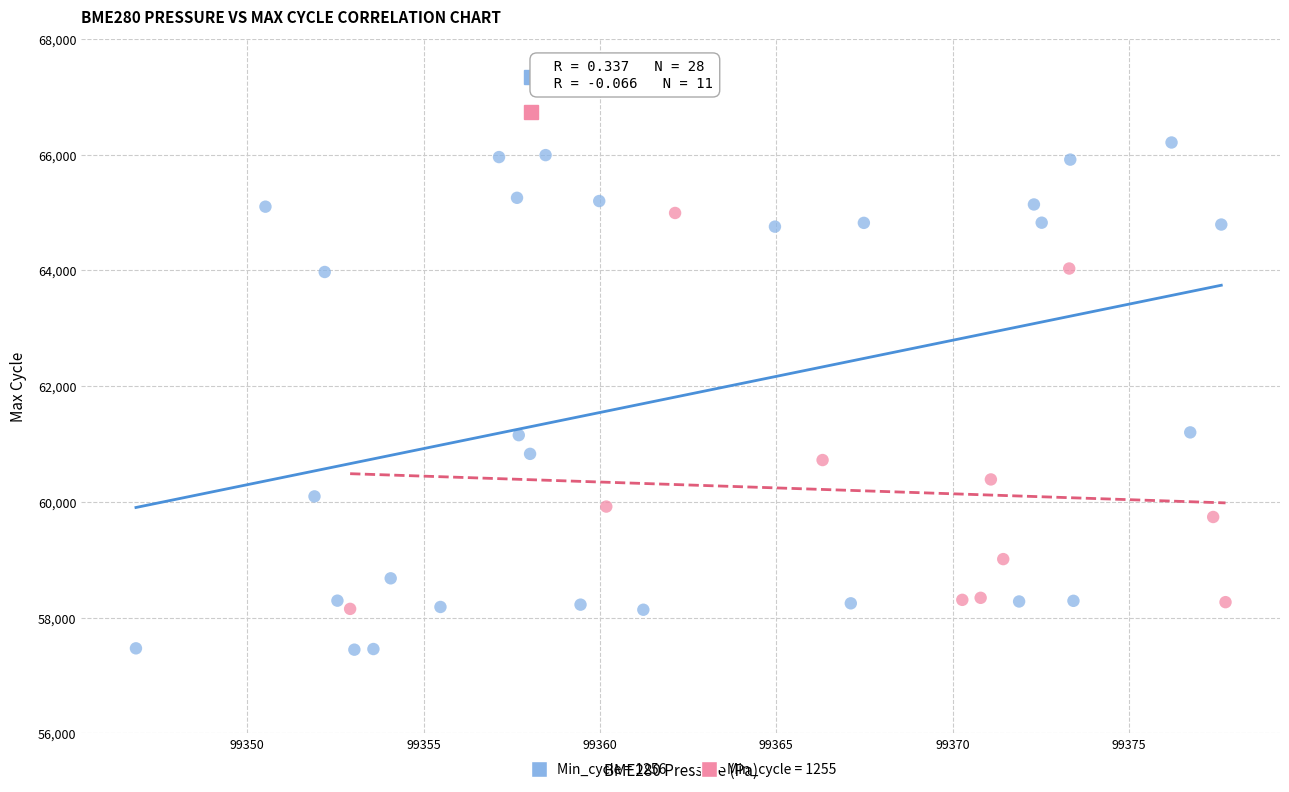

Which series contains the lowest Y value?

Min_cycle = 1256